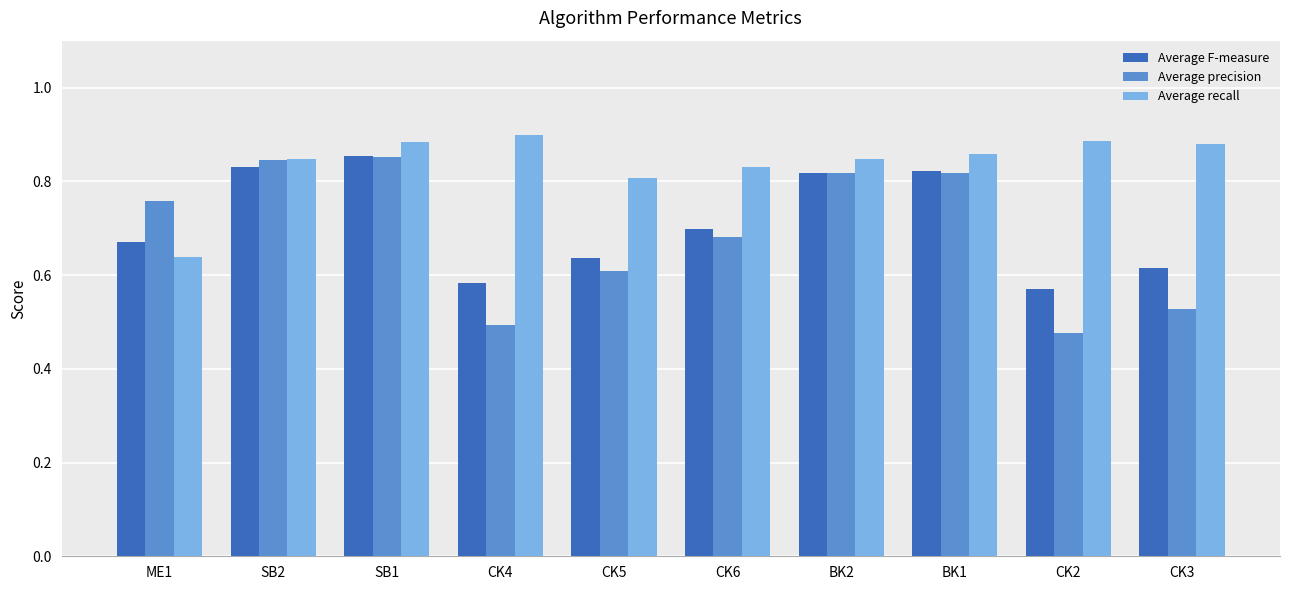

Which category has the highest value in the Average recall series?

CK4